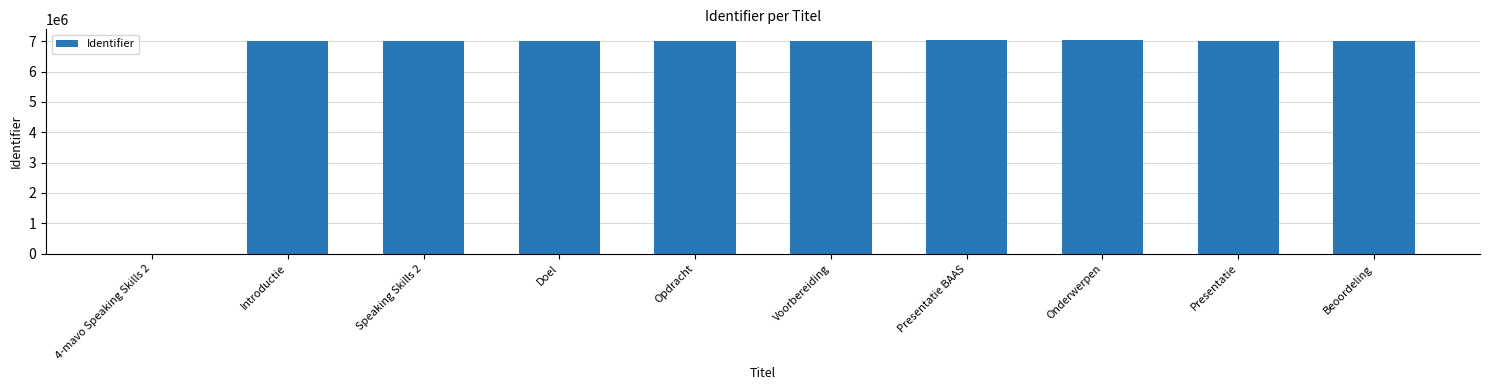

What is the sum of all values?

63158705